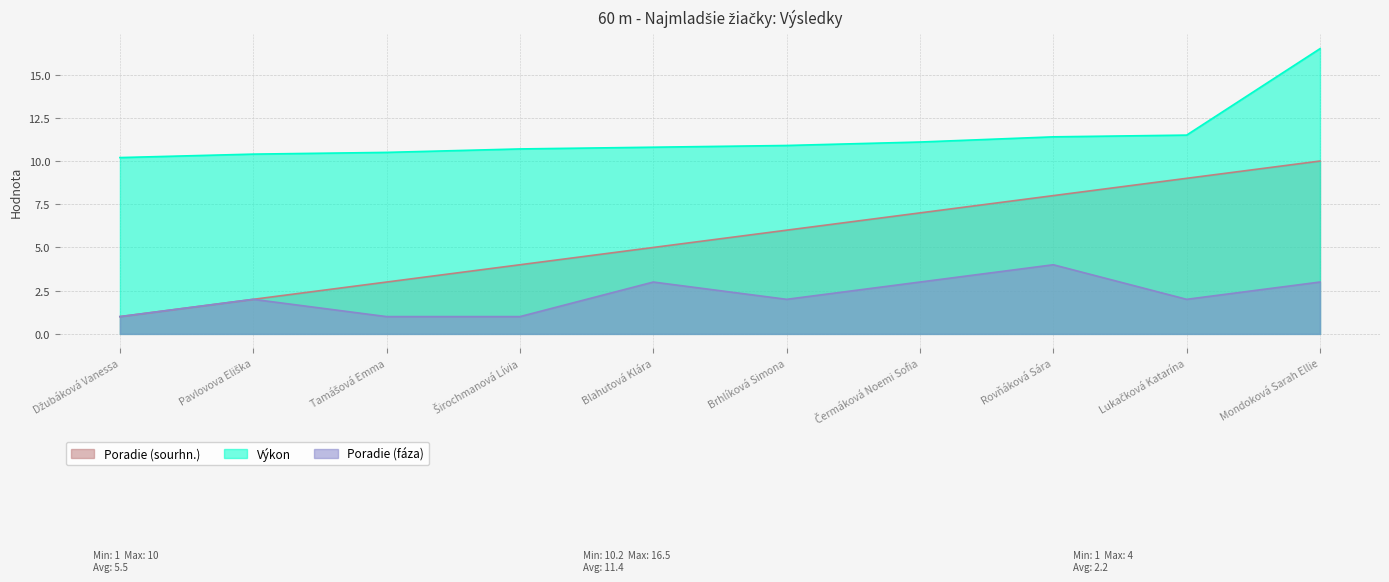

Which series has the largest total across all categories?

Výkon